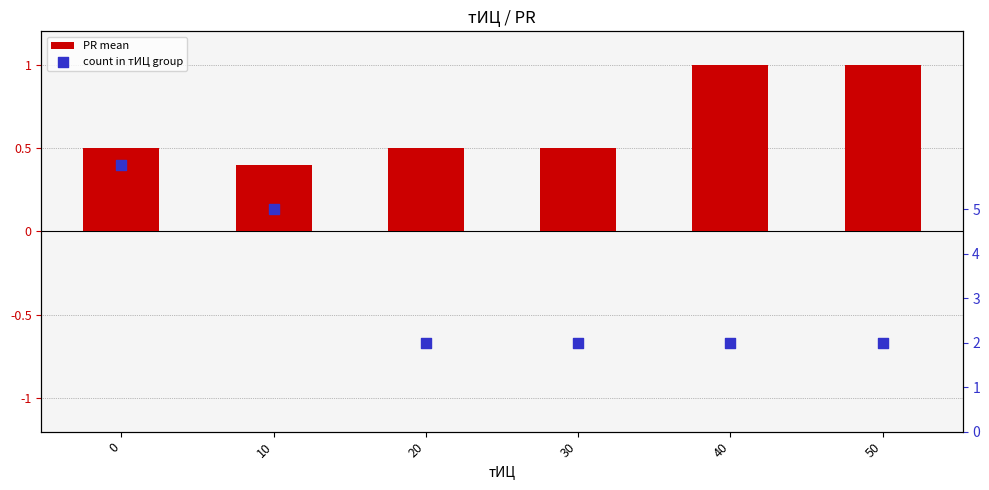

Which series contains the lowest Y value?

PR mean